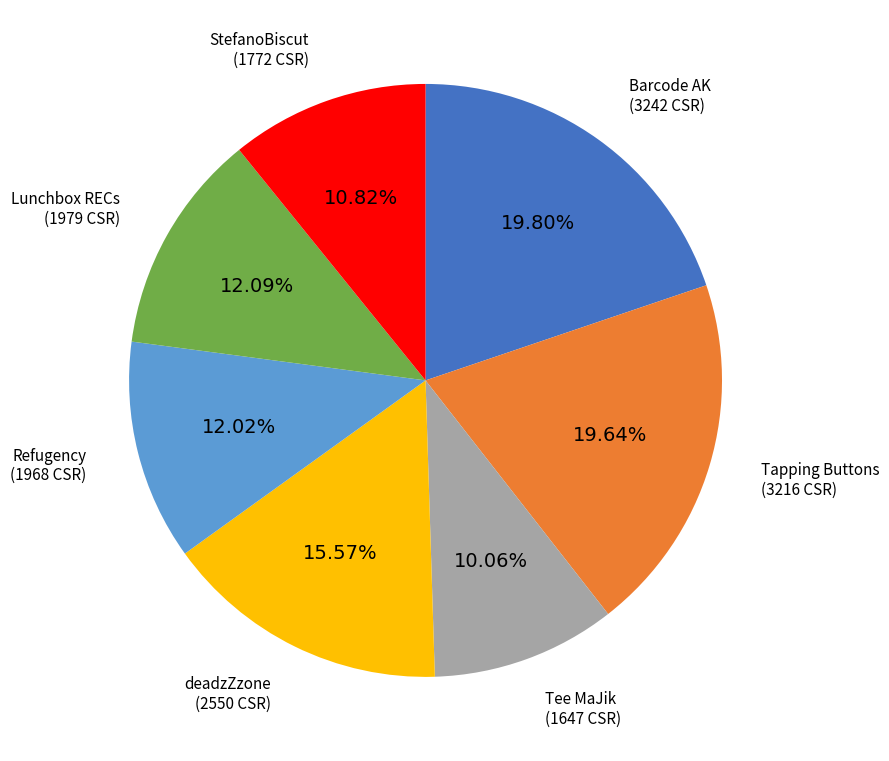

Is there any slice that represents more than half of the pie?

No